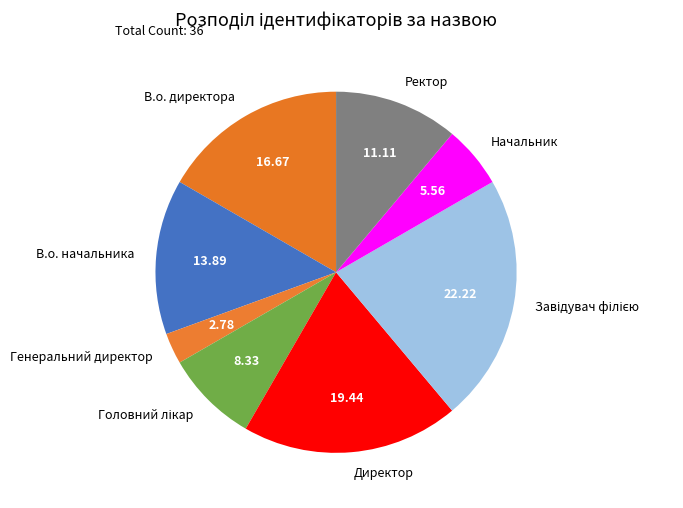

Is the sum of Ректор and Генеральний директор greater than half?

No